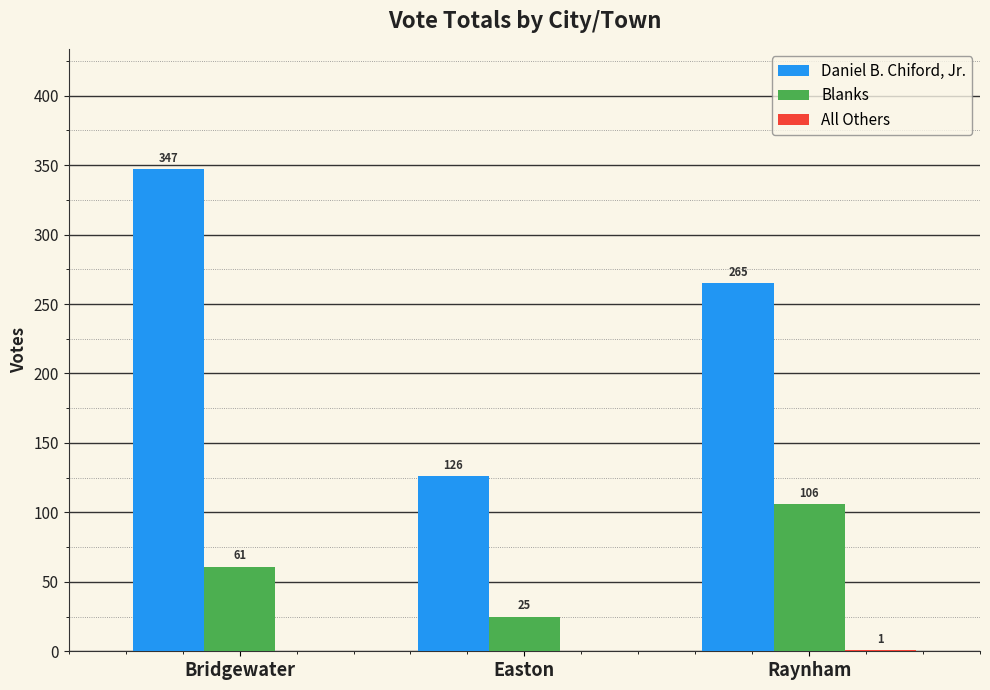

At which label does Daniel B. Chiford, Jr. first exceed 265?

Bridgewater